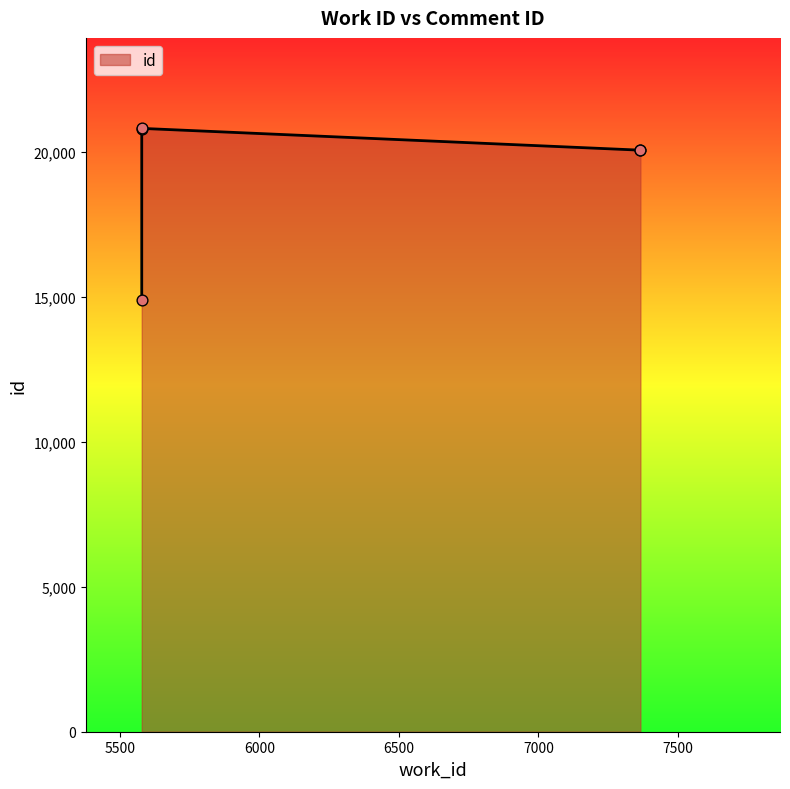

What is the change in value from 5579 to 5579?

+5894